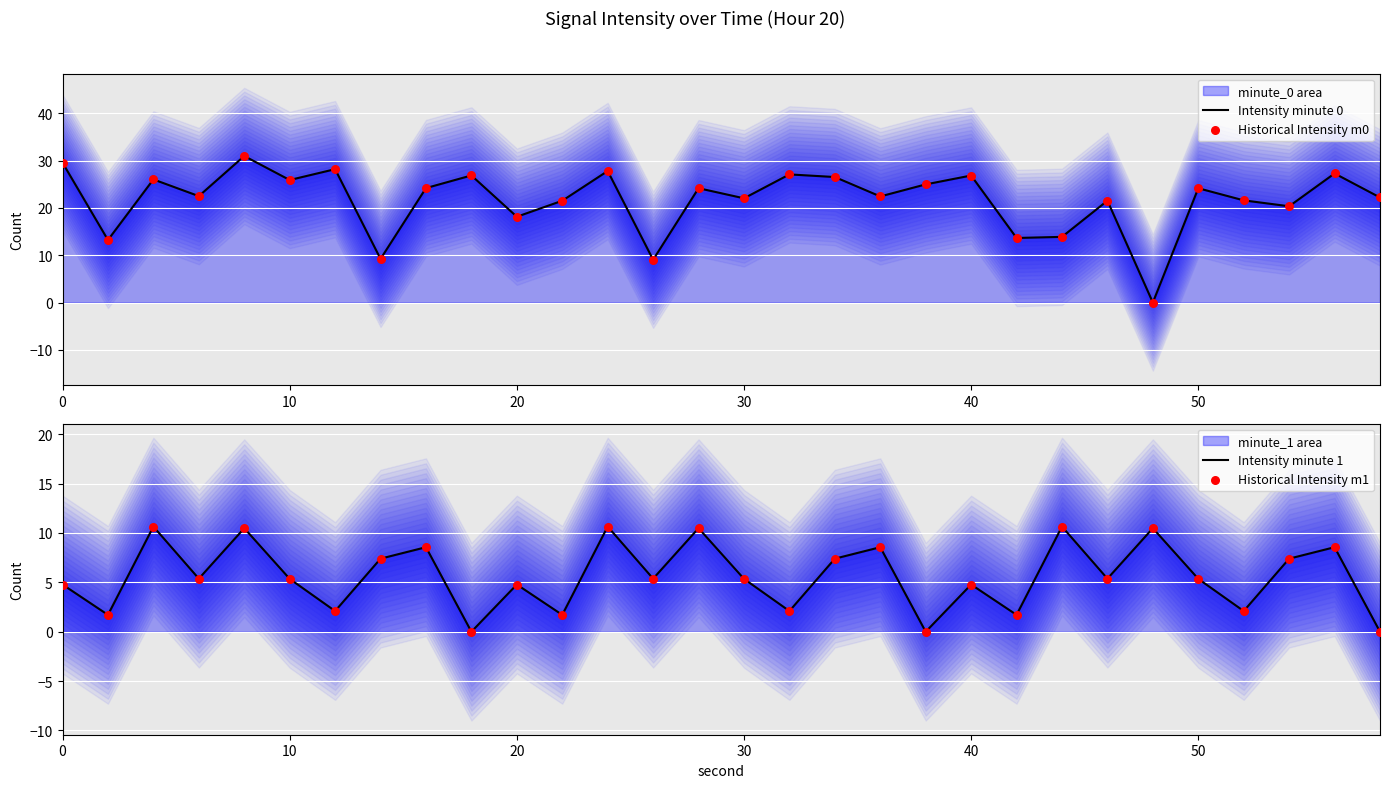

Which series has the largest Y range (max minus min)?

Intensity minute 0